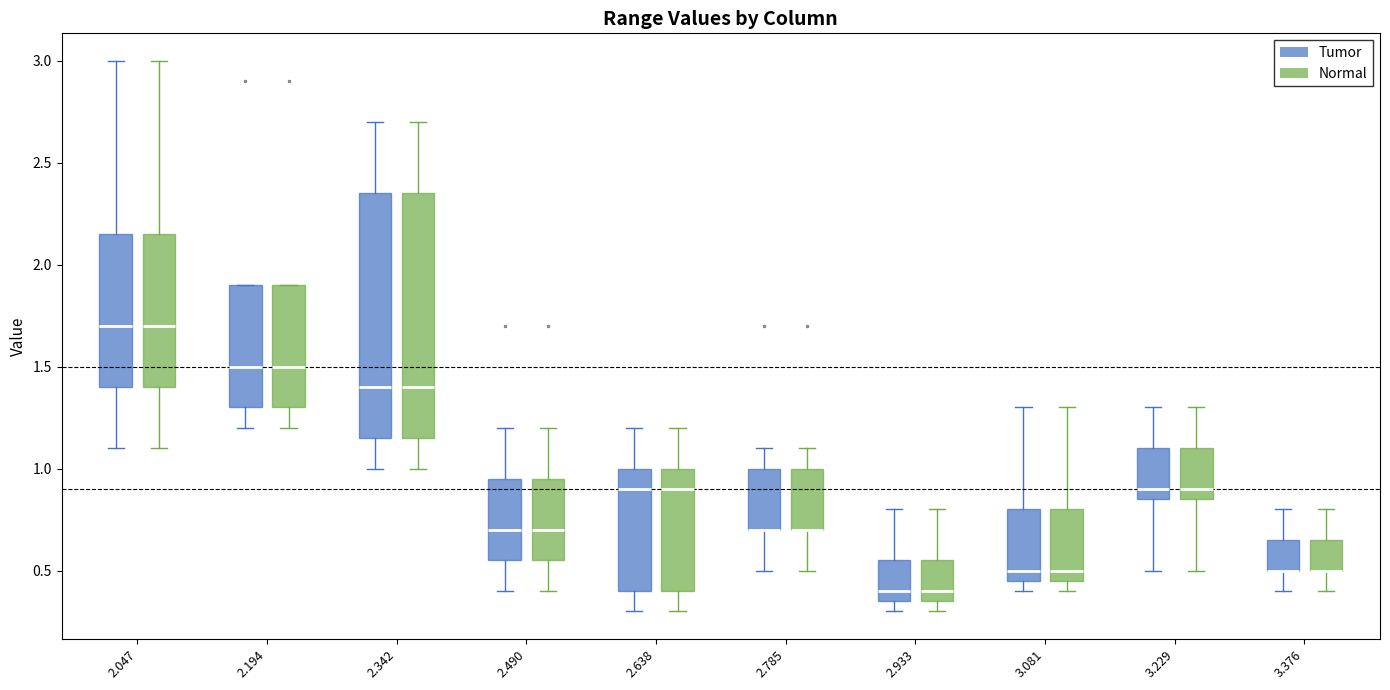

Reading left to right, read every box against the y-axis: the position of its median line, the range the box covers, and the ends of its whiskers. The values are not printed on the chart, so give them approximately, as read against the axis.

2.047 (Tumor): median 1.70, box 1.40 to 2.15, whiskers 1.10 to 3.00
2.047 (Normal): median 1.70, box 1.40 to 2.15, whiskers 1.10 to 3.00
2.194 (Tumor): median 1.50, box 1.30 to 1.90, whiskers 1.20 to 1.90
2.194 (Normal): median 1.50, box 1.30 to 1.90, whiskers 1.20 to 1.90
2.342 (Tumor): median 1.40, box 1.15 to 2.35, whiskers 1.00 to 2.70
2.342 (Normal): median 1.40, box 1.15 to 2.35, whiskers 1.00 to 2.70
2.490 (Tumor): median 0.70, box 0.55 to 0.95, whiskers 0.40 to 1.20
2.490 (Normal): median 0.70, box 0.55 to 0.95, whiskers 0.40 to 1.20
2.638 (Tumor): median 0.90, box 0.40 to 1.00, whiskers 0.30 to 1.20
2.638 (Normal): median 0.90, box 0.40 to 1.00, whiskers 0.30 to 1.20
2.785 (Tumor): median 0.70 (drawn on the box's lower edge), box 0.70 to 1.00, whiskers 0.50 to 1.10
2.785 (Normal): median 0.70 (drawn on the box's lower edge), box 0.70 to 1.00, whiskers 0.50 to 1.10
2.933 (Tumor): median 0.40, box 0.35 to 0.55, whiskers 0.30 to 0.80
2.933 (Normal): median 0.40, box 0.35 to 0.55, whiskers 0.30 to 0.80
3.081 (Tumor): median 0.50, box 0.45 to 0.80, whiskers 0.40 to 1.30
3.081 (Normal): median 0.50, box 0.45 to 0.80, whiskers 0.40 to 1.30
3.229 (Tumor): median 0.90, box 0.85 to 1.10, whiskers 0.50 to 1.30
3.229 (Normal): median 0.90, box 0.85 to 1.10, whiskers 0.50 to 1.30
3.376 (Tumor): median 0.50 (drawn on the box's lower edge), box 0.50 to 0.65, whiskers 0.40 to 0.80
3.376 (Normal): median 0.50 (drawn on the box's lower edge), box 0.50 to 0.65, whiskers 0.40 to 0.80